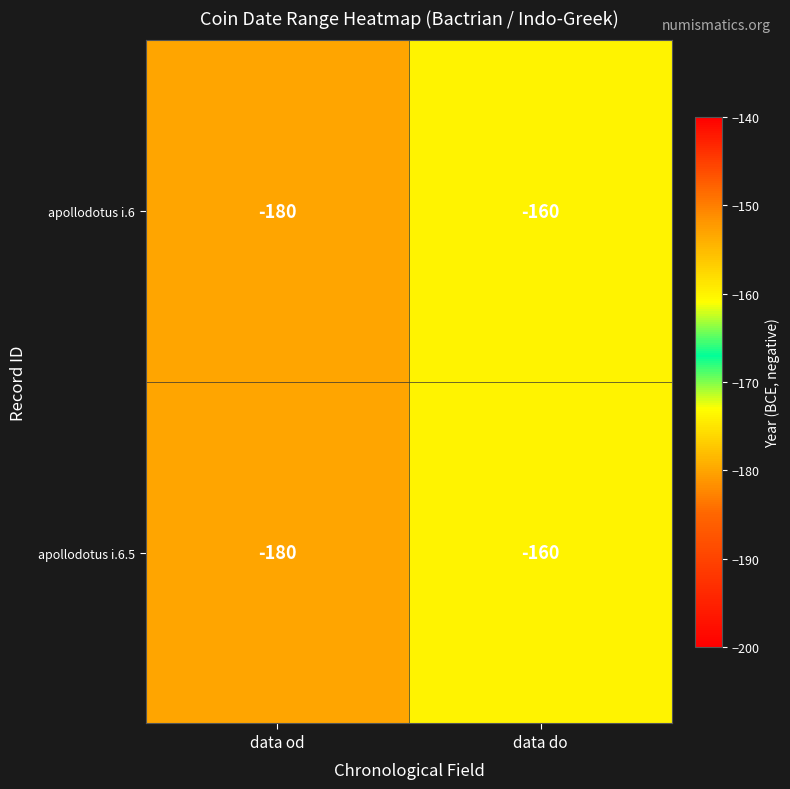

What is the approximate value of apollodotus i.6 at data do?

-160